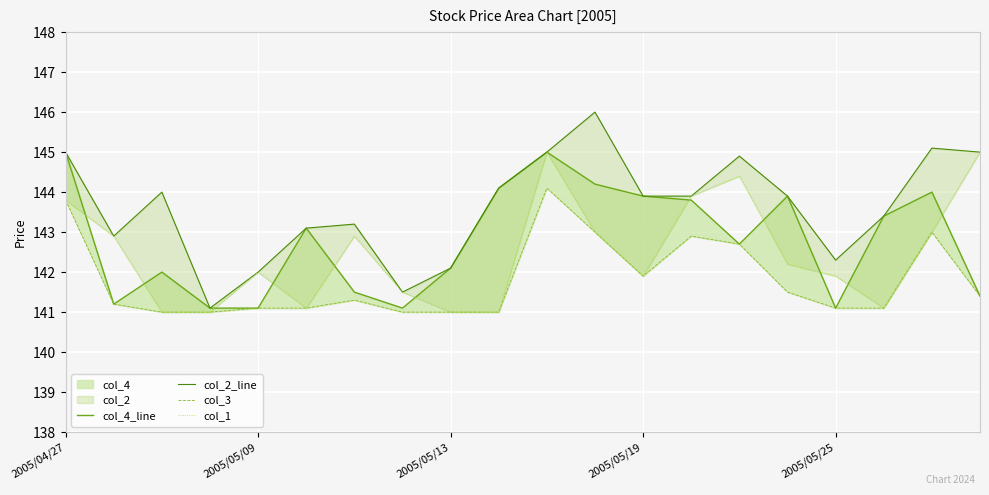

The value of col_3 at 9 is 141.0. True or false?

True